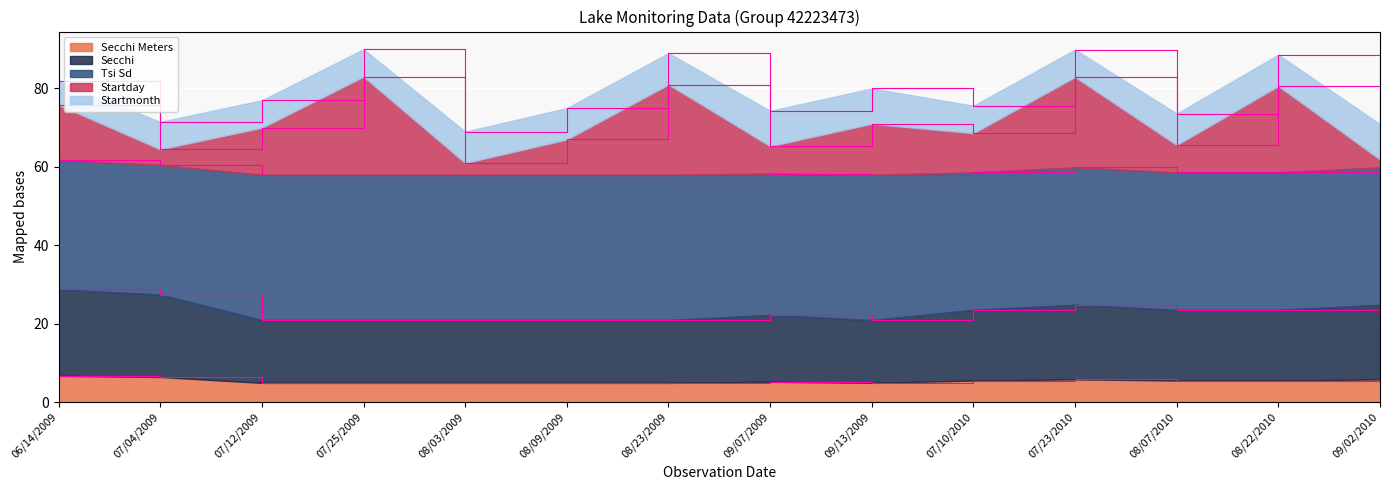

True or false: Secchi and Secchi Meters cross at least once.

False